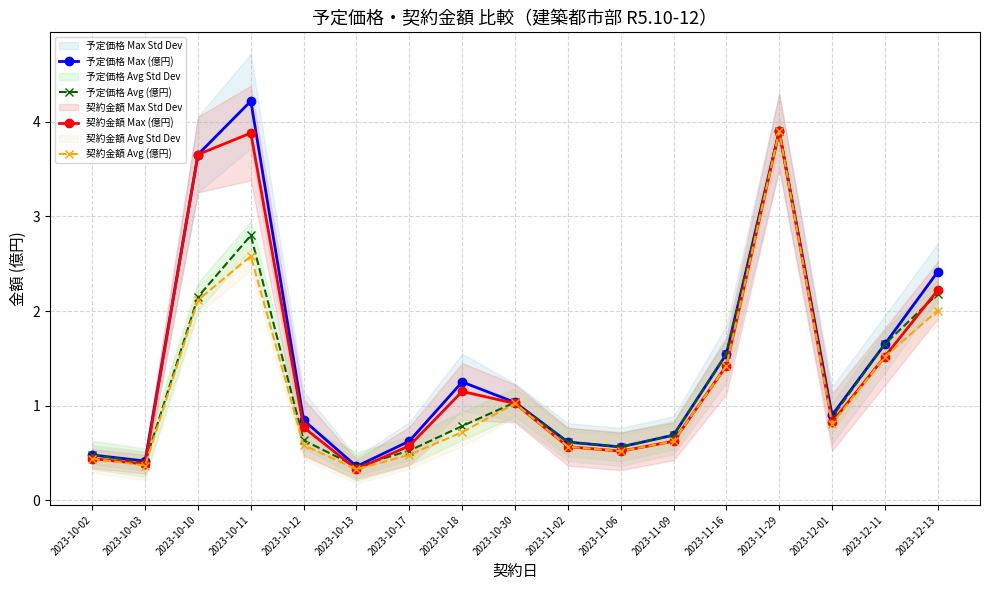

Rank the series by their maximum value, from lowest to highest.

予定価格 Avg (億円), 契約金額 Max (億円), 契約金額 Avg (億円), 予定価格 Max (億円)